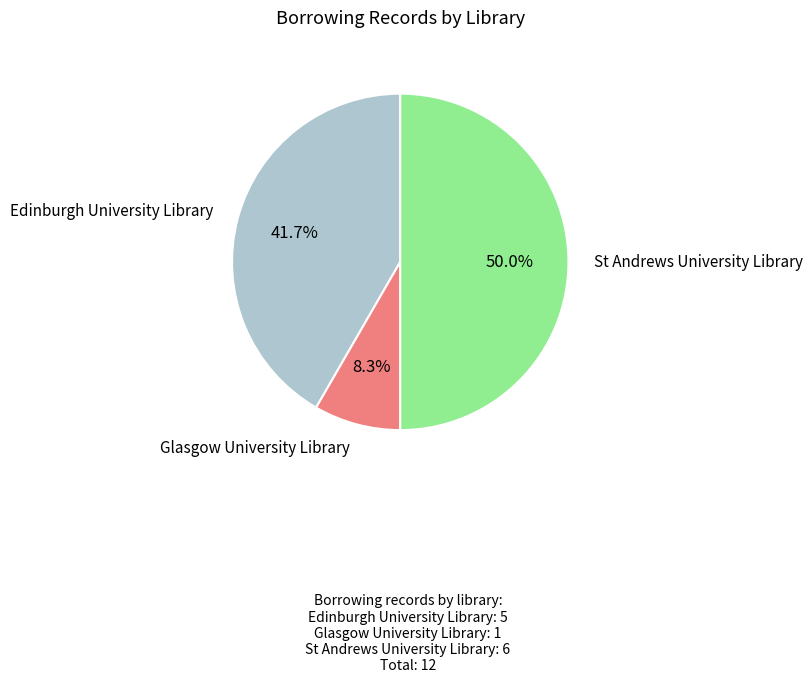

Which category has the smallest portion of the pie?

Glasgow University Library